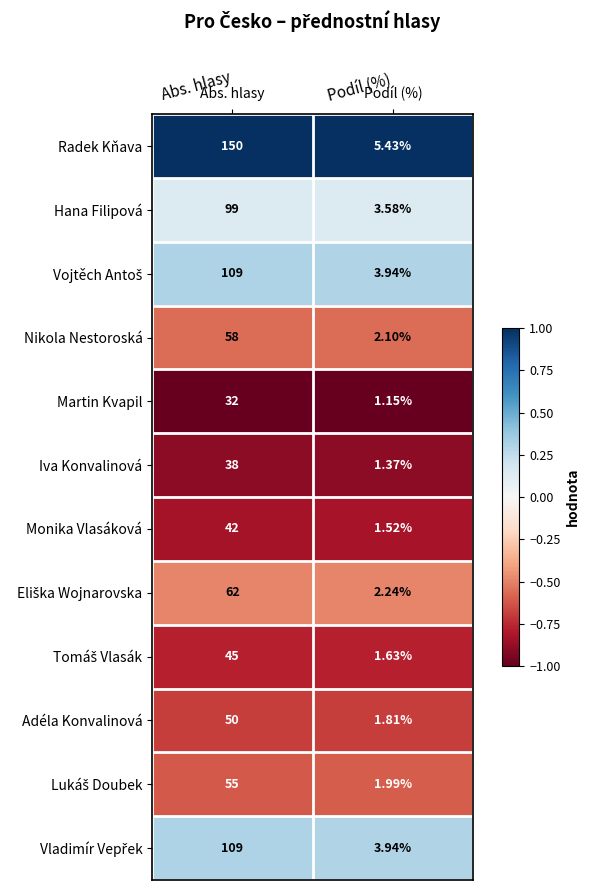

Which series has the widest spread of values?

Radek Kňava